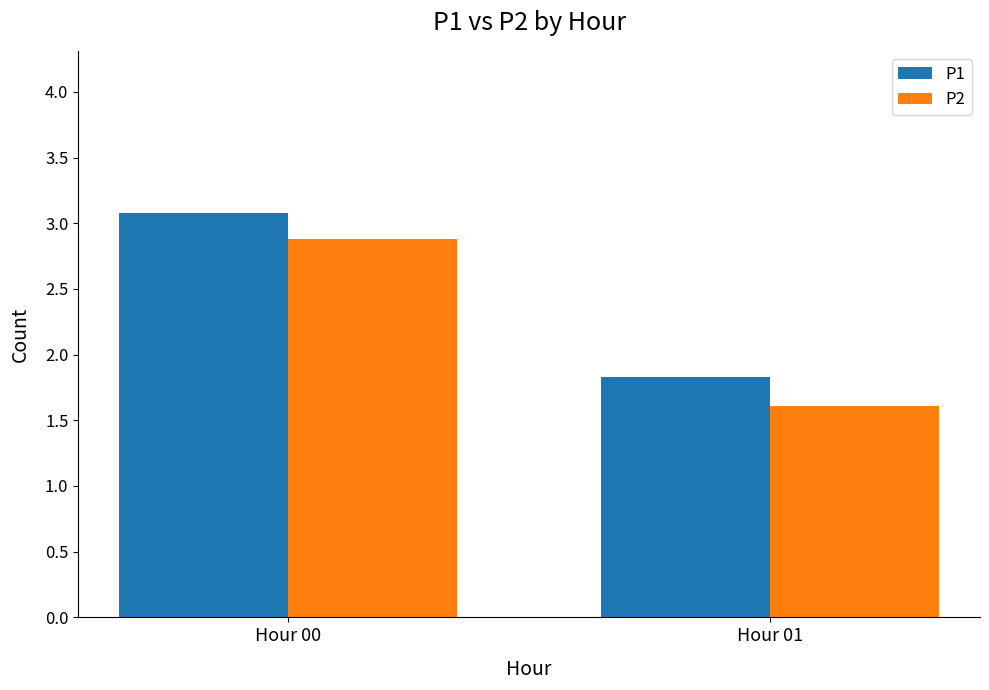

Which series has the largest range (max minus min)?

P2